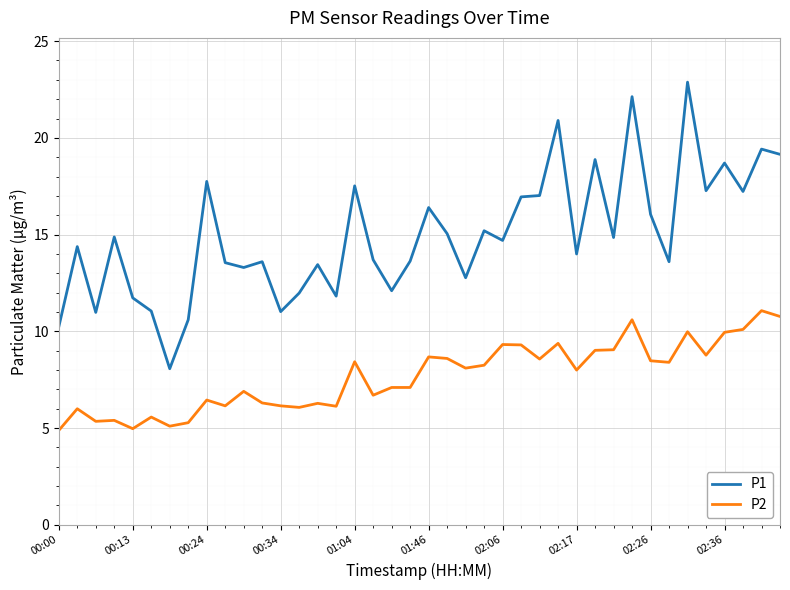

Which series has the widest spread of values?

P1